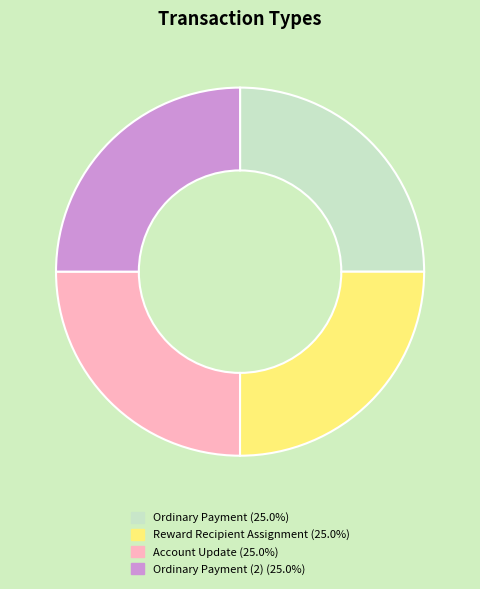

Is there any slice that represents more than half of the pie?

No